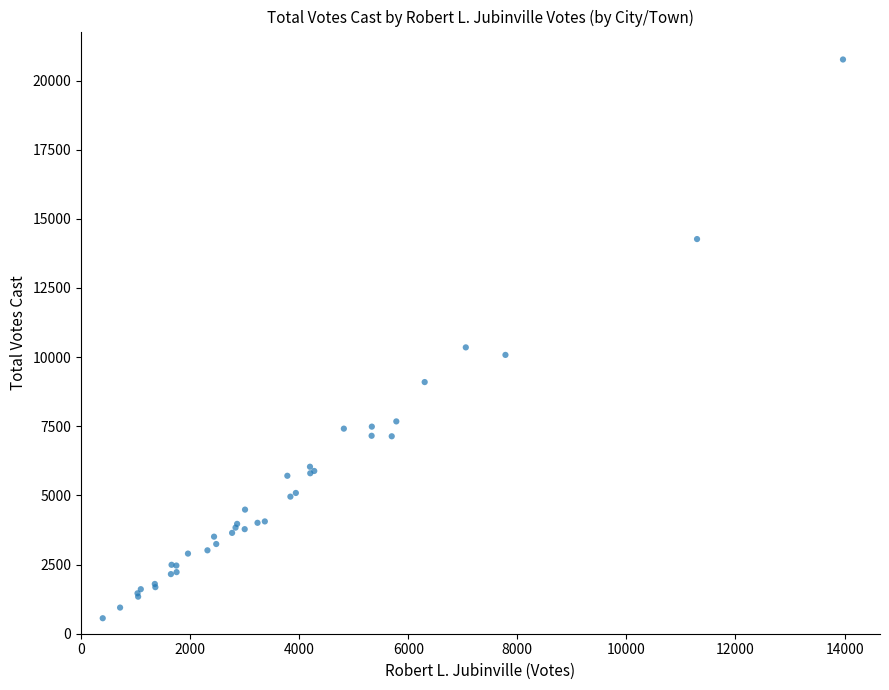

What Y value in the scatter plot is closest to 10660?

10352